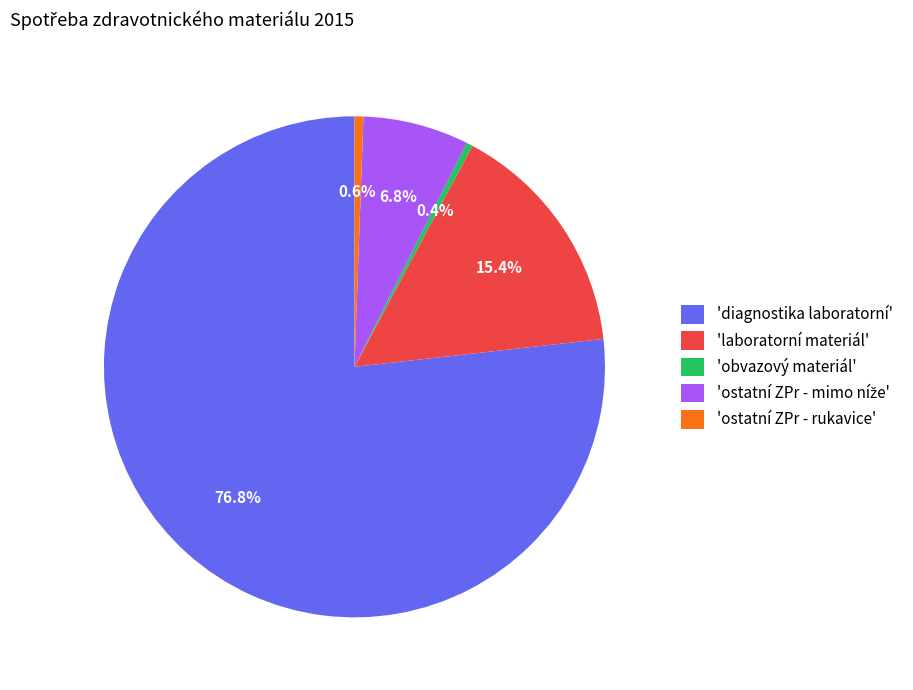

Approximately how many times larger is the value at 'diagnostika laboratorní' compared to 'ostatní ZPr - rukavice'?

134.1